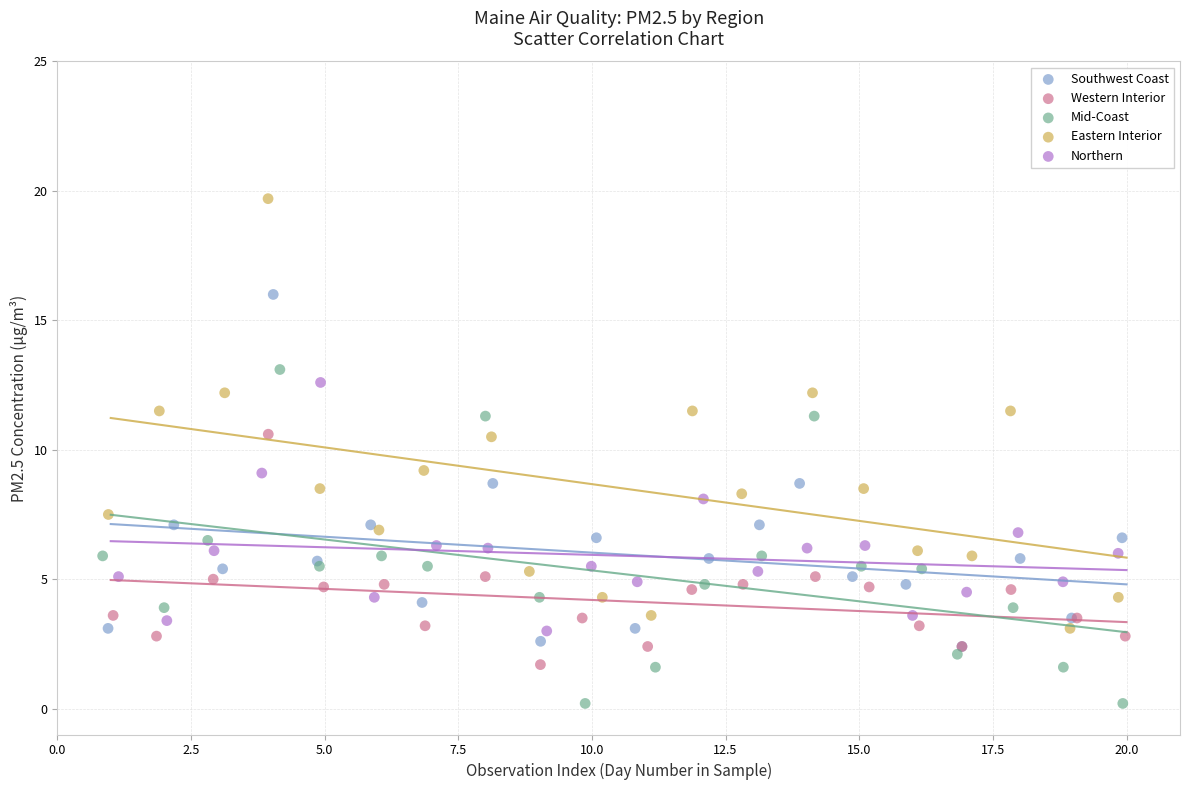

Which series contains the highest Y value?

Eastern Interior